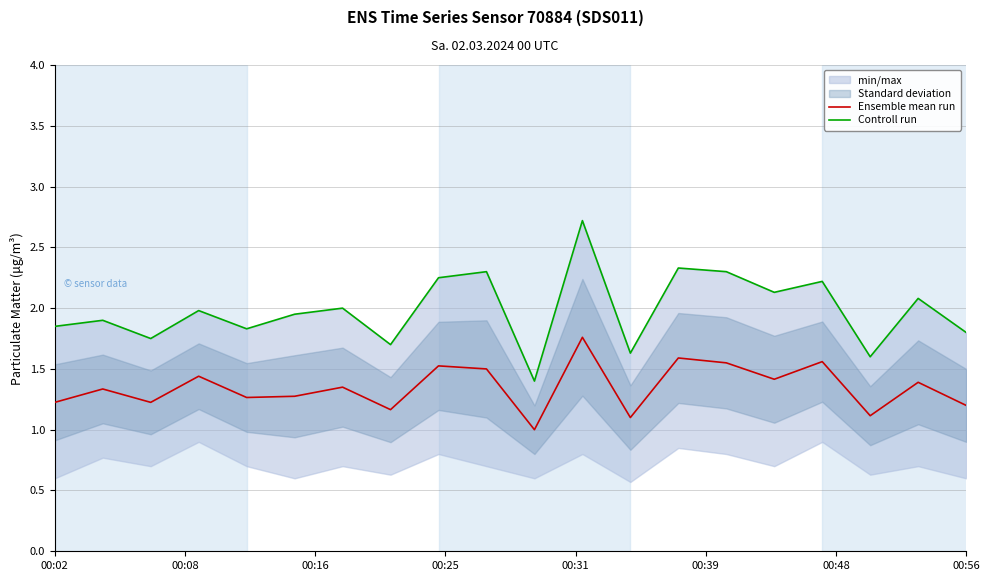

Does the chart have visible grid lines?

Yes